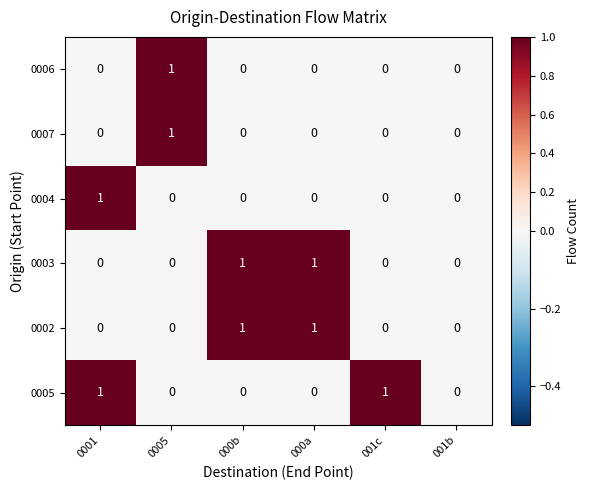

How many categories are shown in the chart?

6